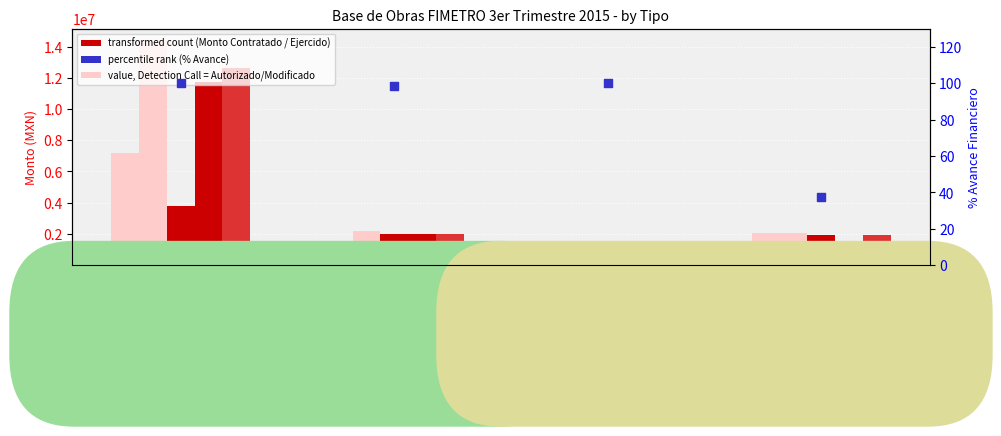

Which series reaches the minimum Y coordinate?

percentile rank within the sample